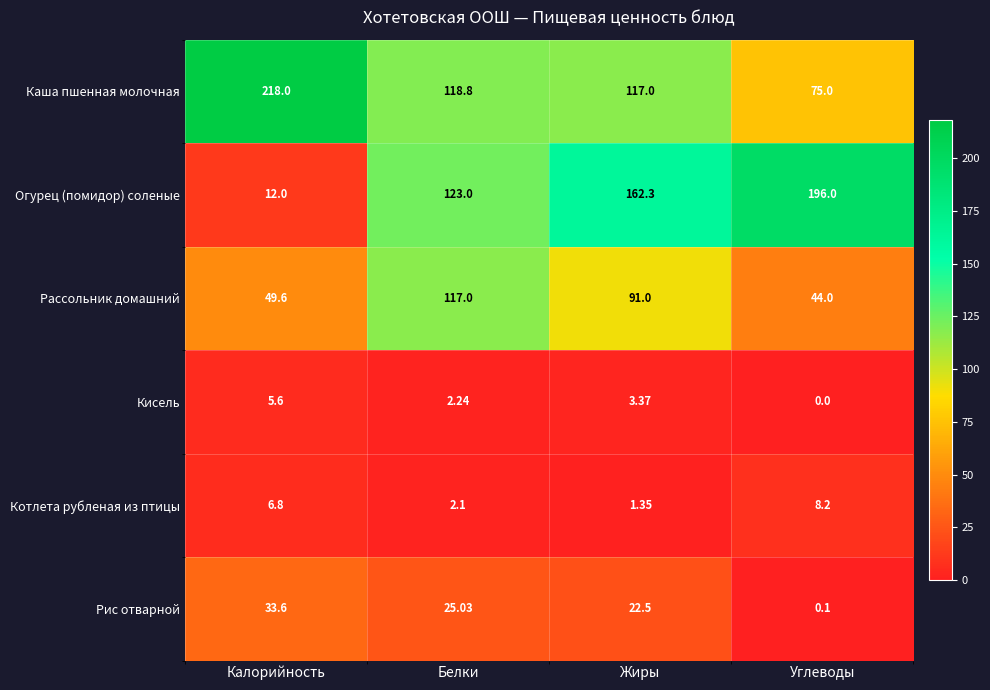

What is the total value across all series at Белки?

388.2